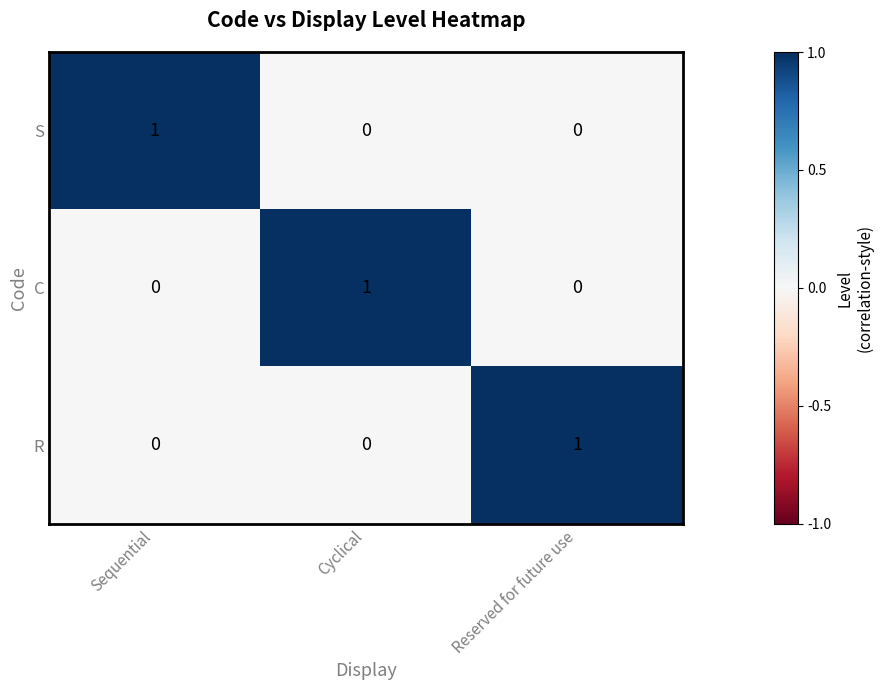

How many R values are between 0 and 1?

3